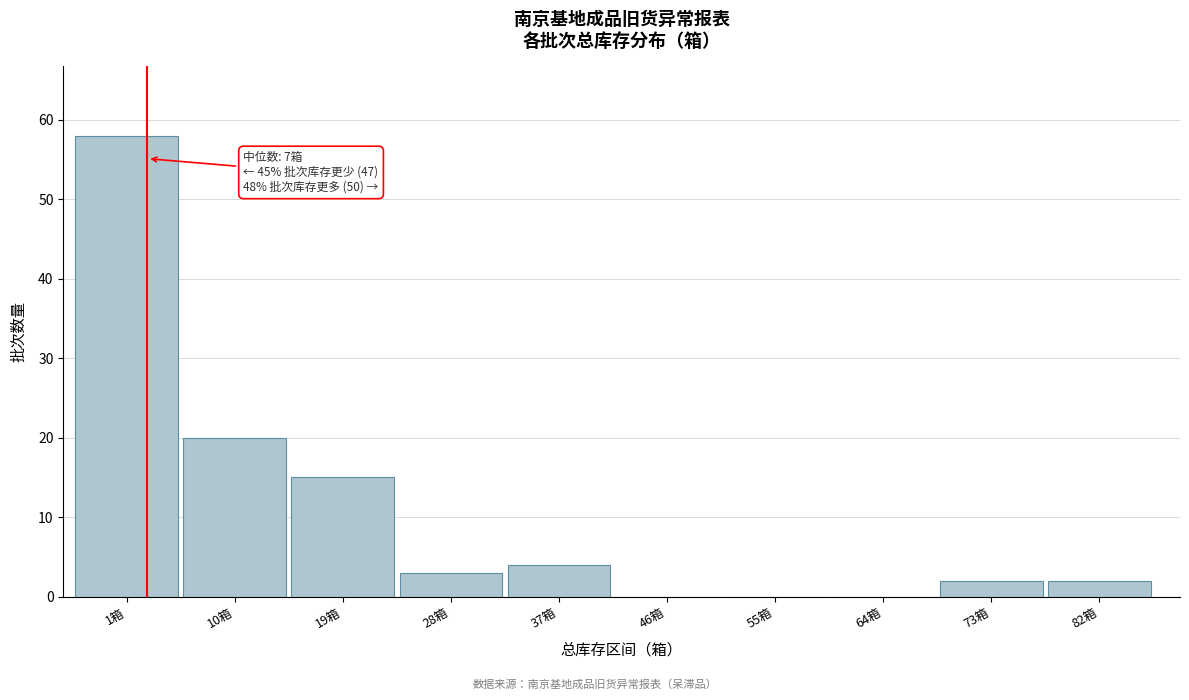

Reading left to right, list all the values displayed in this chart.

1箱=58	10箱=20	19箱=15	28箱=3	37箱=4	46箱=0	55箱=0	64箱=0	73箱=2	82箱=2